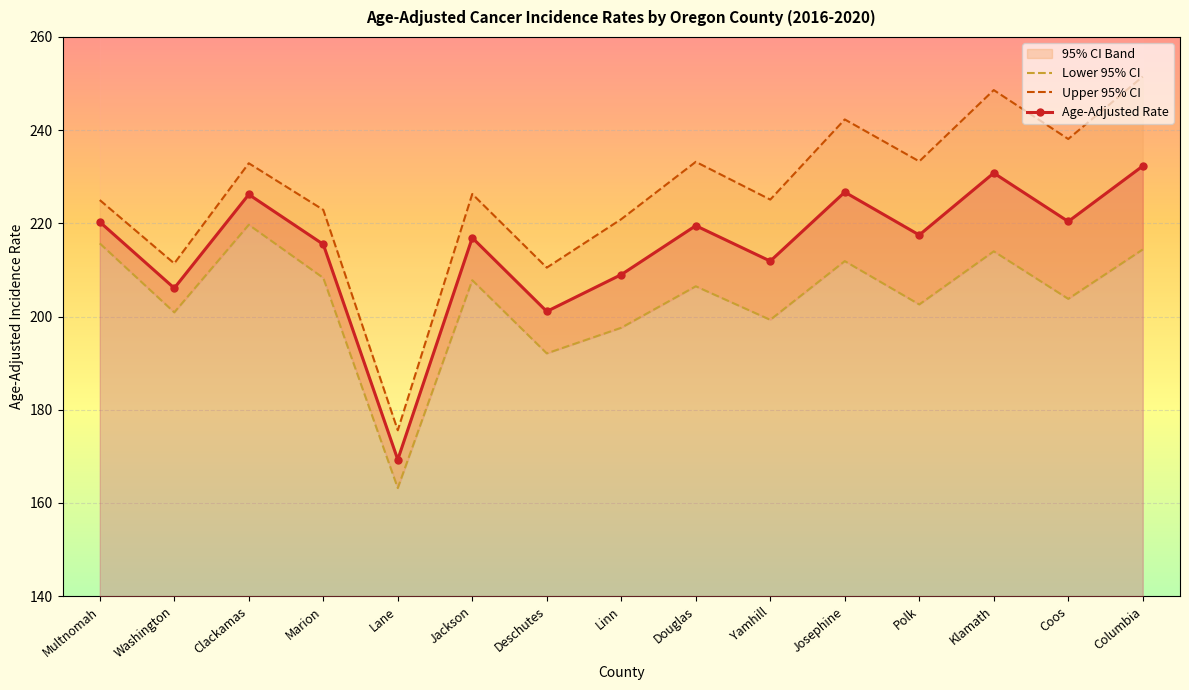

Reading left to right, transcribe all the data shown in this chart.

Lower 95% CI: 215.7	200.9	219.7	208.3	163.2	207.8	192.1	197.6	206.5	199.3	211.9	202.6	214.0	203.8	214.4
Upper 95% CI: 225.0	211.4	232.9	222.9	175.6	226.3	210.5	220.9	233.2	225.1	242.3	233.3	248.6	238.1	251.5
Age-Adjusted Rate: 220.3	206.1	226.2	215.5	169.3	216.9	201.1	209.0	219.5	211.9	226.7	217.5	230.8	220.4	232.3